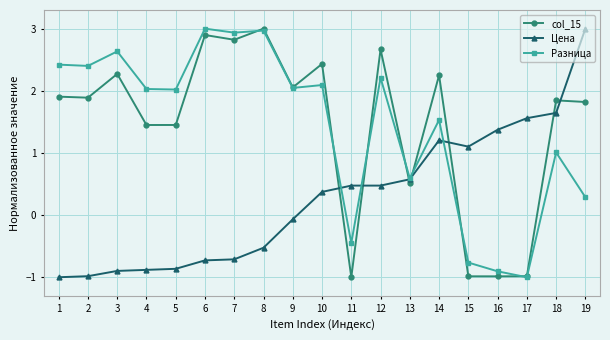

True or false: Разница and Цена cross at least once.

True